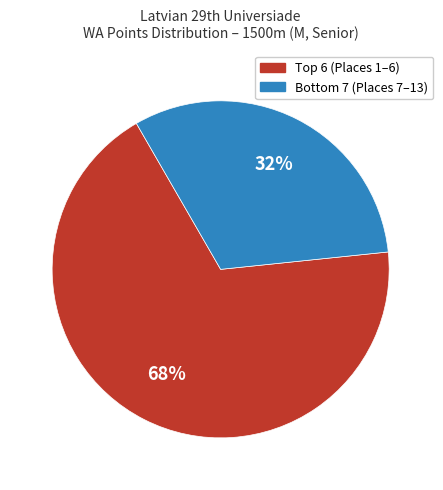

To the nearest percent, what is the average slice percentage?

50%